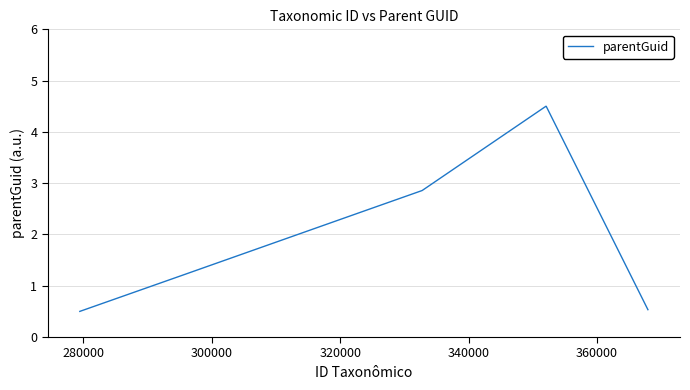

What is the smallest value displayed?

0.5